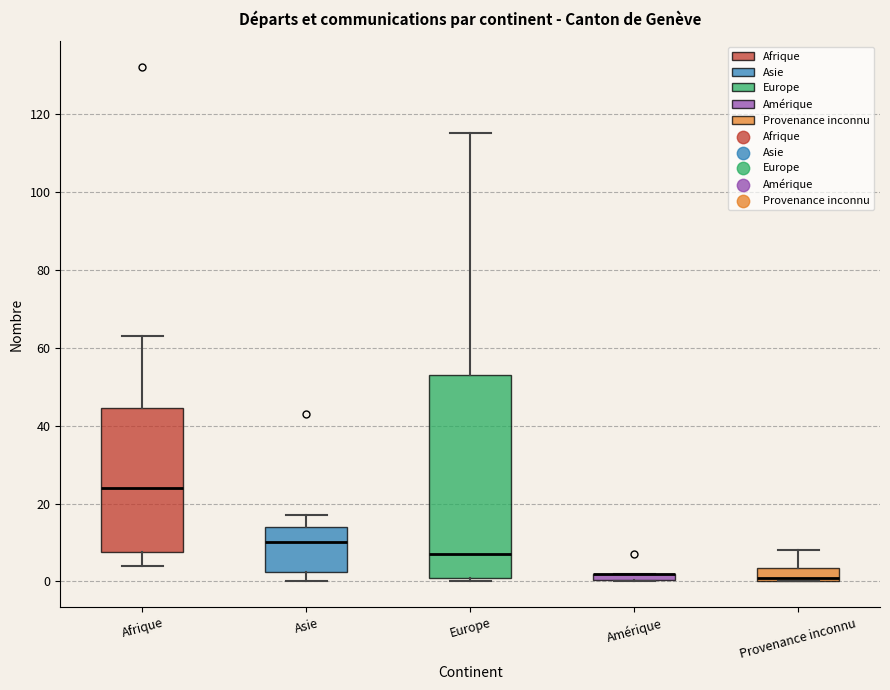

Where is the upper edge of the box for Amérique on the y-axis? The values are not printed on the chart, so give them approximately, as read against the axis.

2